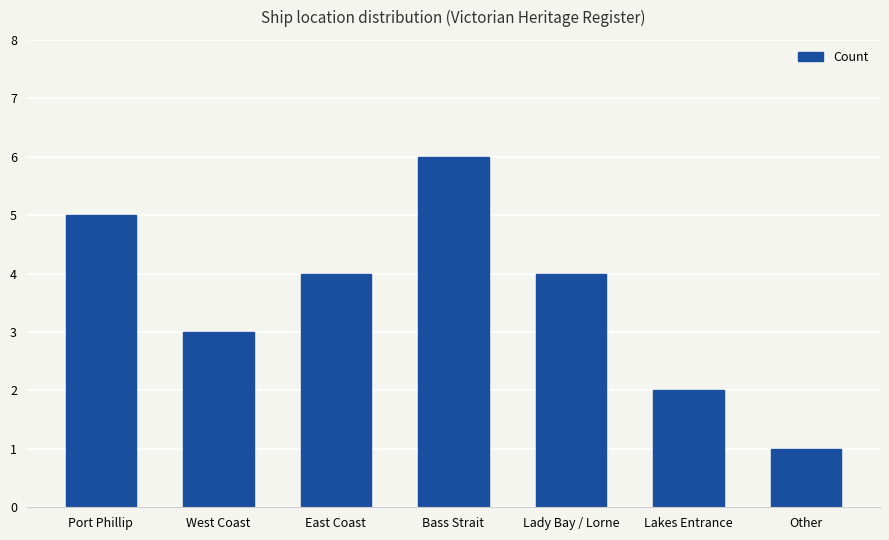

Count the number of categories in the chart.

7